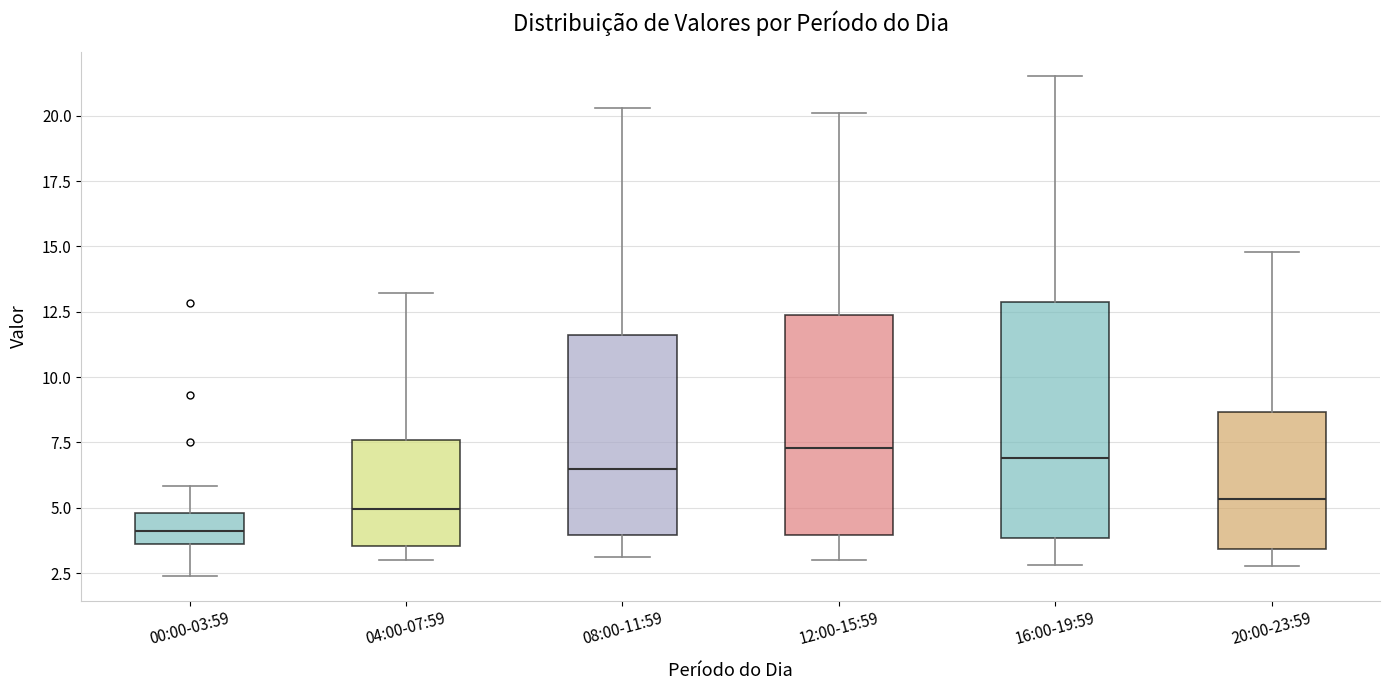

Where is the lower edge of the box for 08:00-11:59 on the y-axis? The values are not printed on the chart, so give them approximately, as read against the axis.

4.0